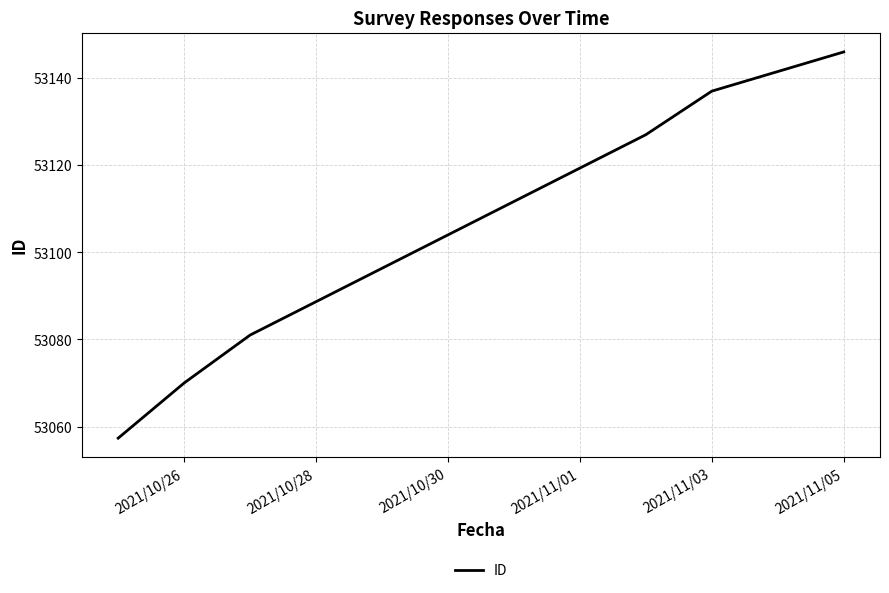

What is the maximum value shown in the chart?

53146.0